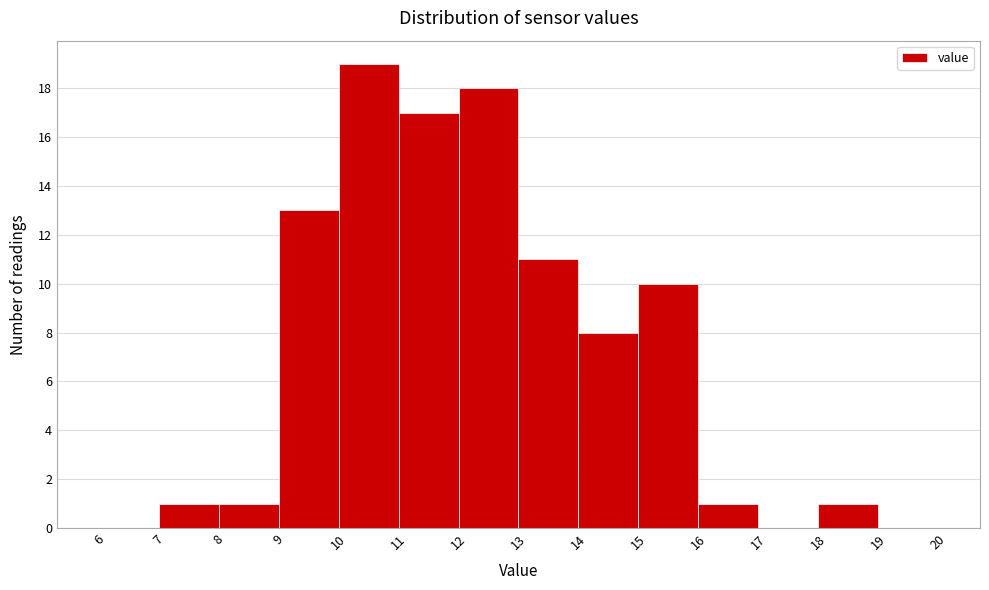

What is the height of the bar covering 14 to 15 on the x-axis? The values are not printed on the chart, so give them approximately, as read against the axis.

8